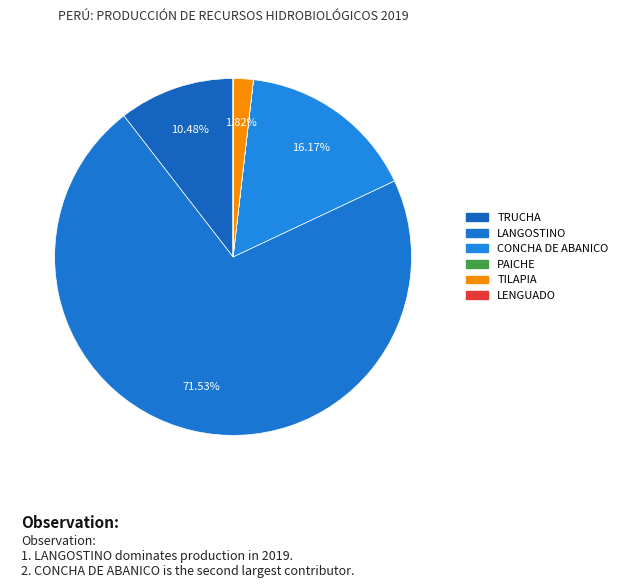

Which slice is the largest?

LANGOSTINO